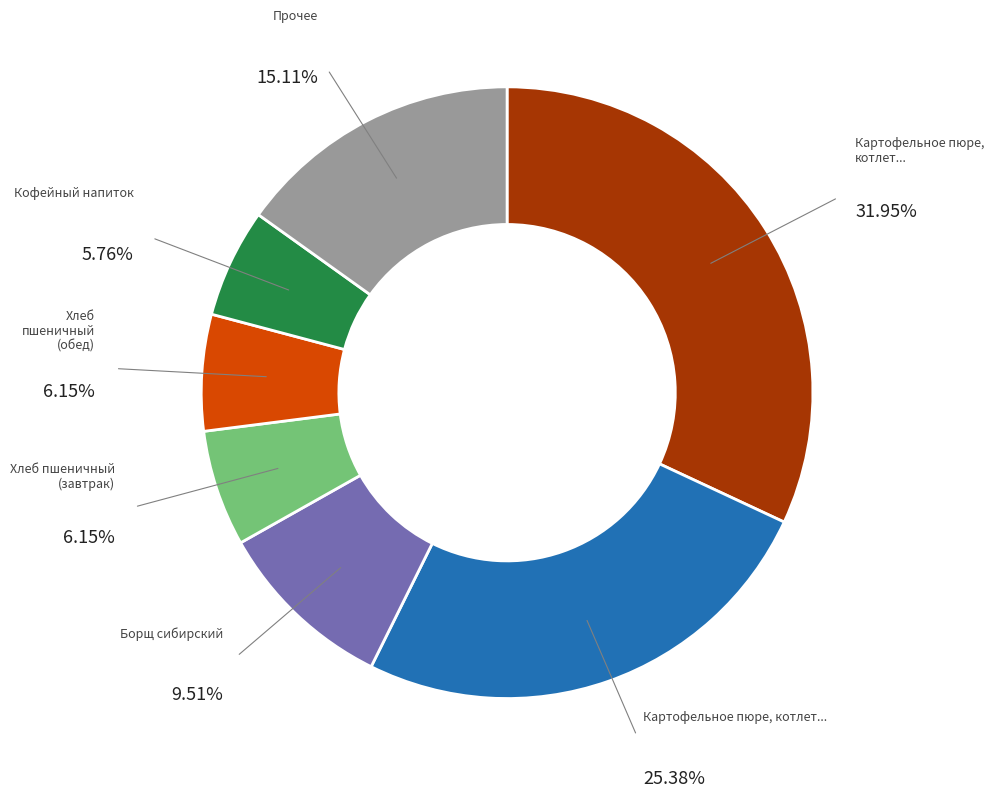

Does any single category account for the majority?

No